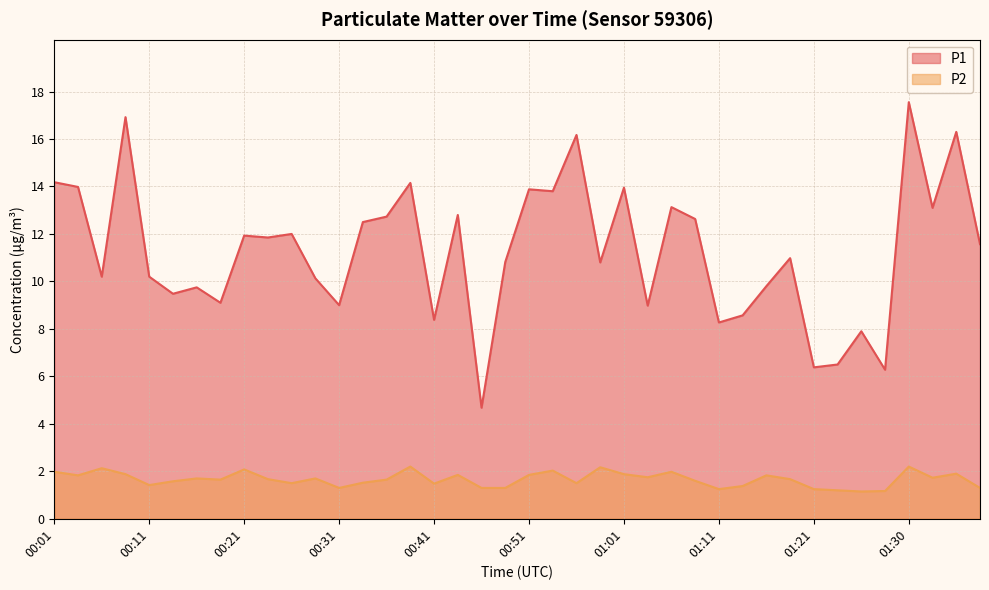

Rank the series at 00:09 from highest to lowest value.

P1, P2